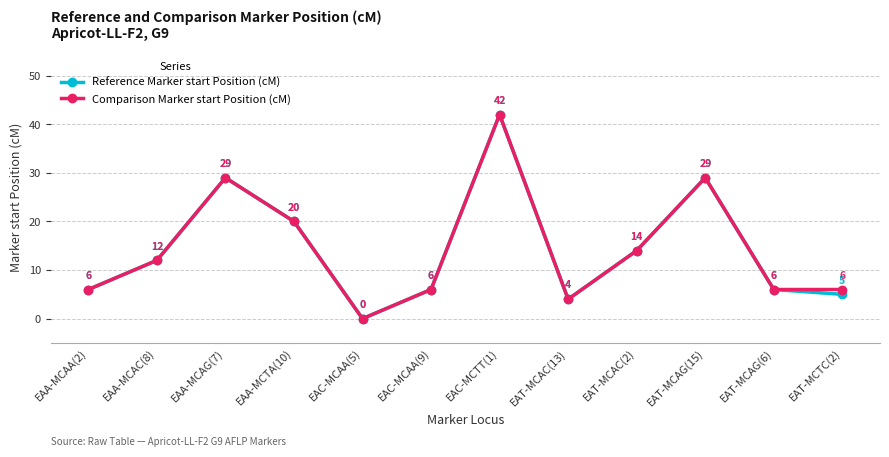

How many lines are shown in the chart?

2